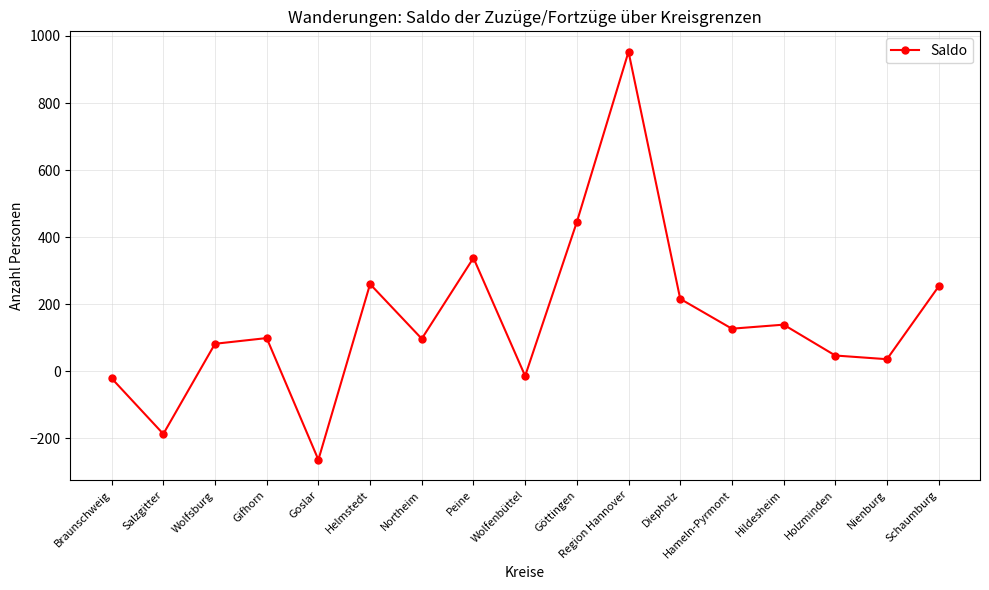

What is the approximate value at Schaumburg?

253